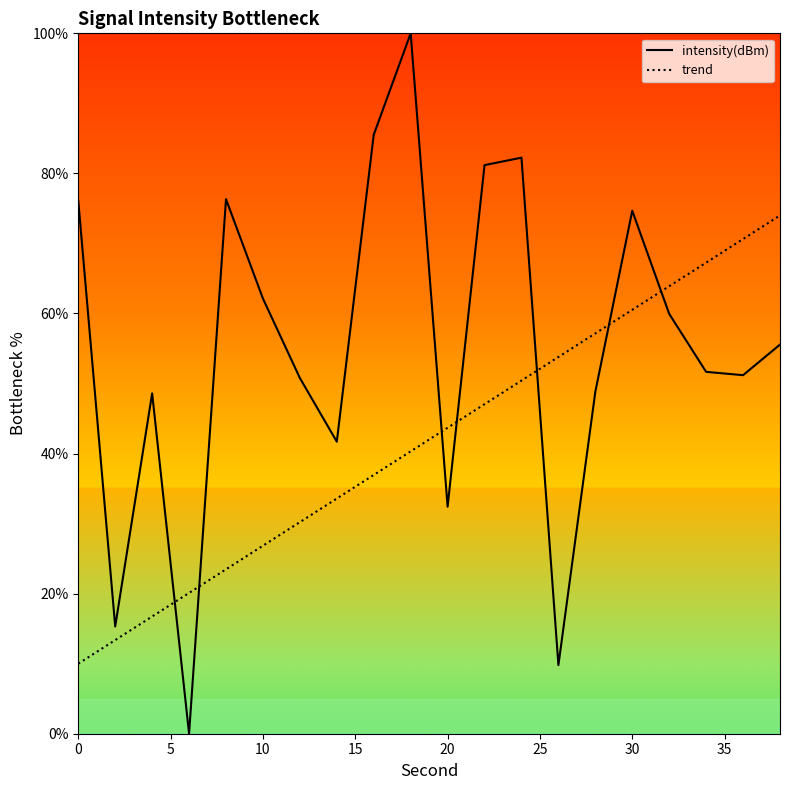

Rank the series by their average value, from lowest to highest.

trend, intensity(dBm)